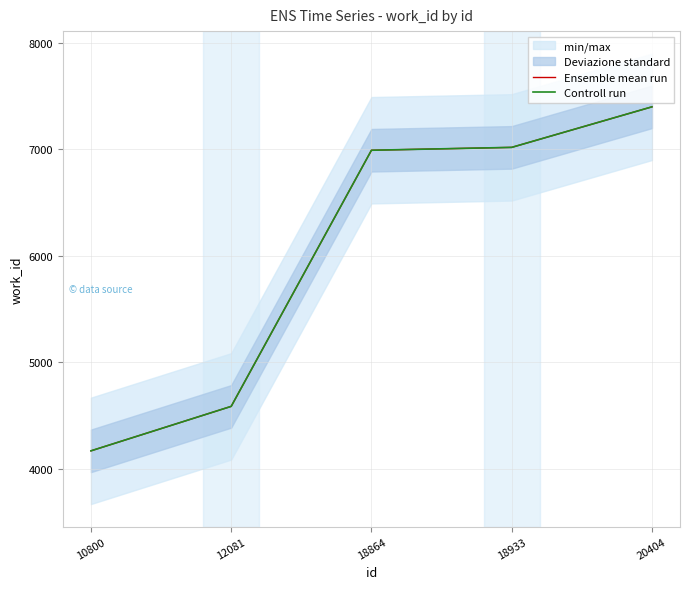

Where is Ensemble mean run nearest to the value 5783?

12081